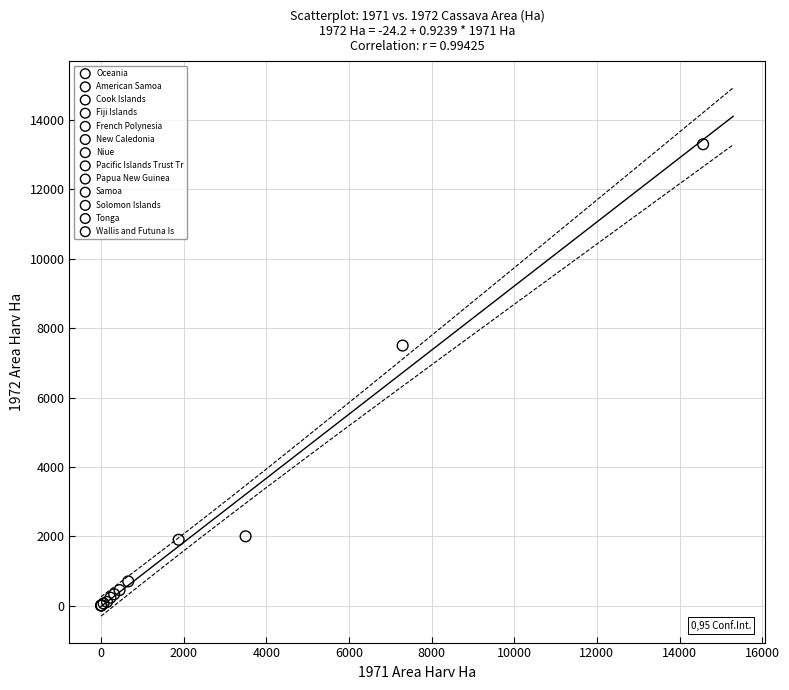

Which series reaches the maximum Y coordinate?

Oceania